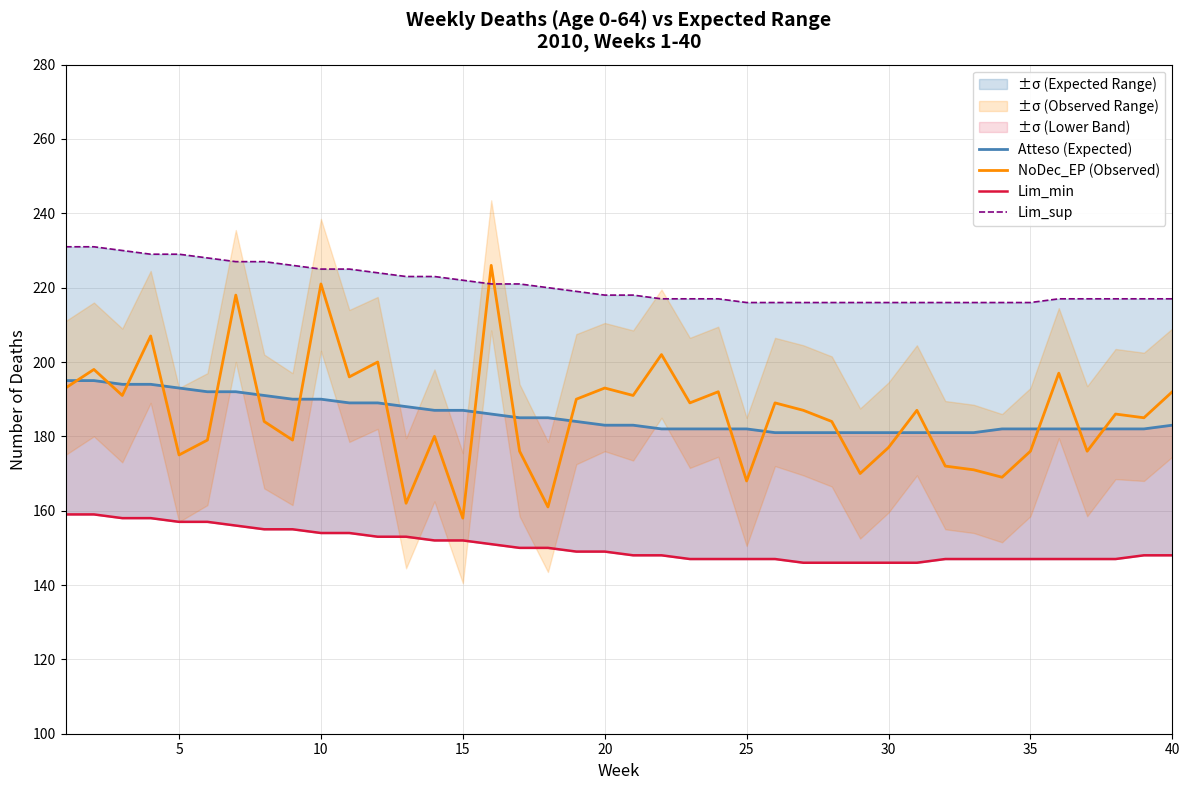

What is the difference between the second highest and second lowest values in the Lim_sup series?

15